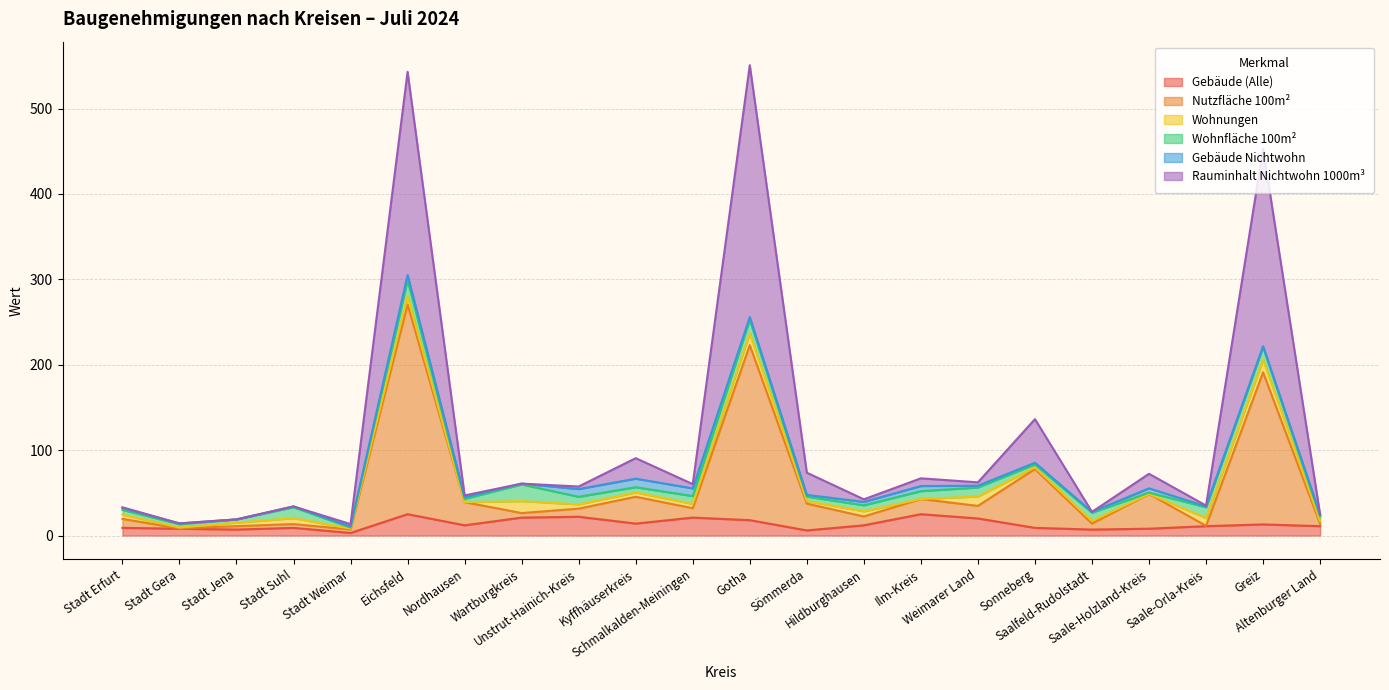

What position from the left is Hildburghausen?

14